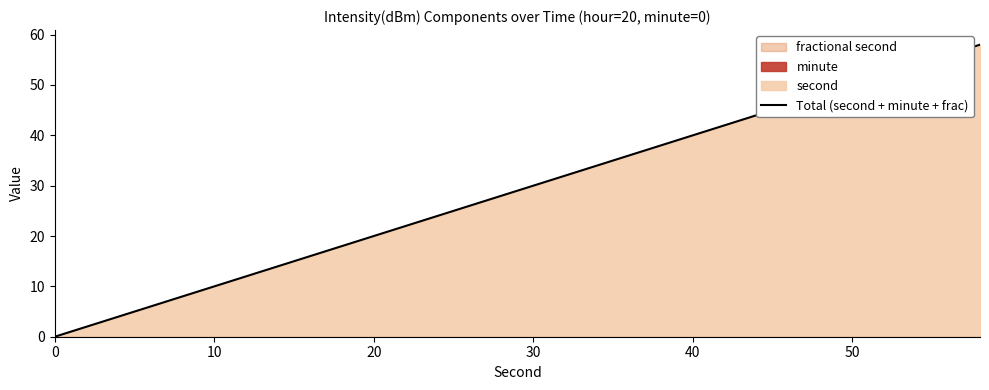

Is it true that Total (second + minute + frac) equals 0 at 0?

True